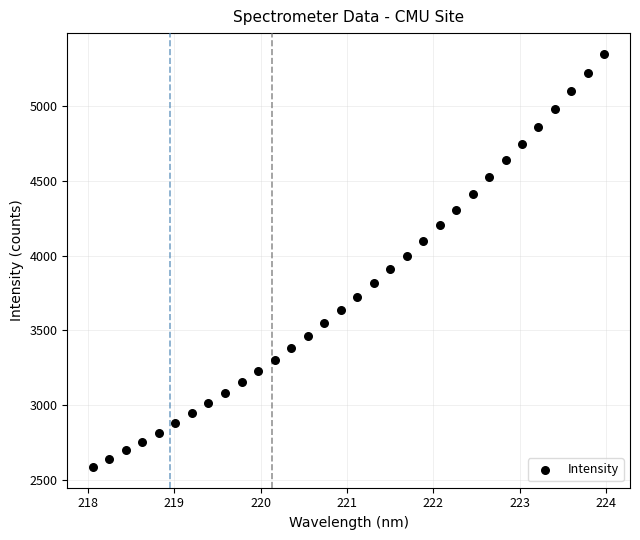

What is the range of X values (max minus min)?

5.9